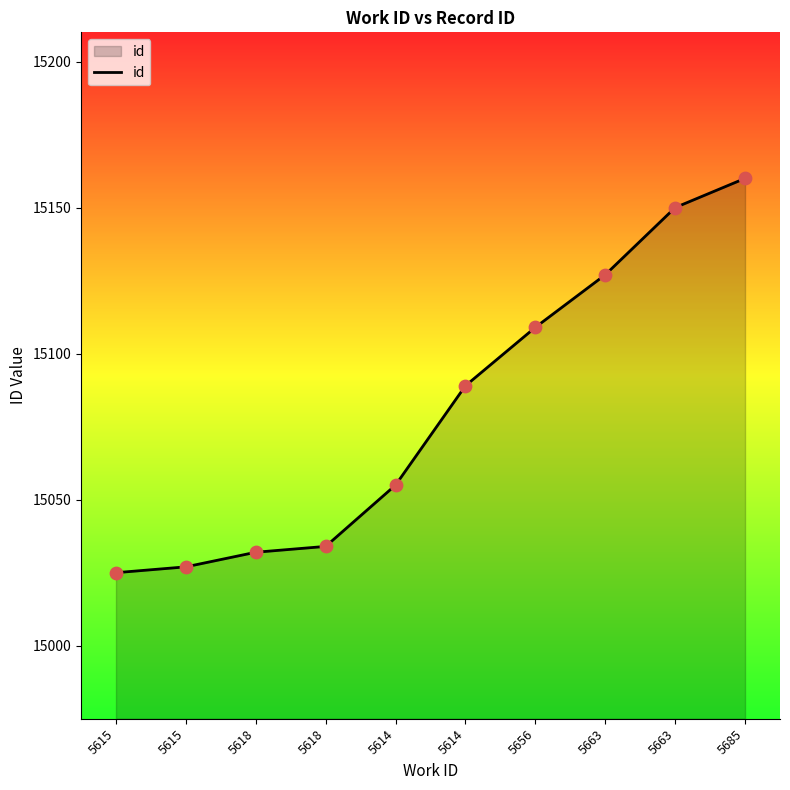

What is the change in value from 5618 to 5614?

+21